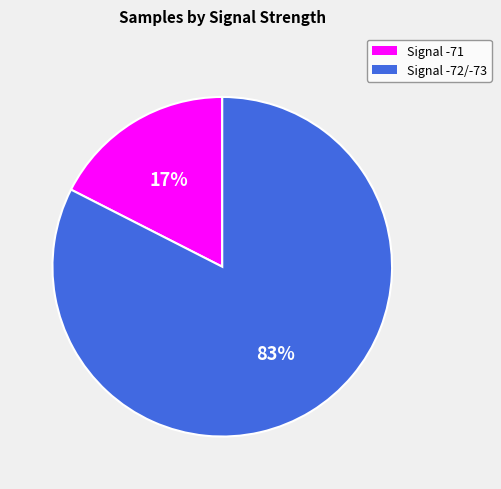

Is there any slice that represents more than half of the pie?

Yes